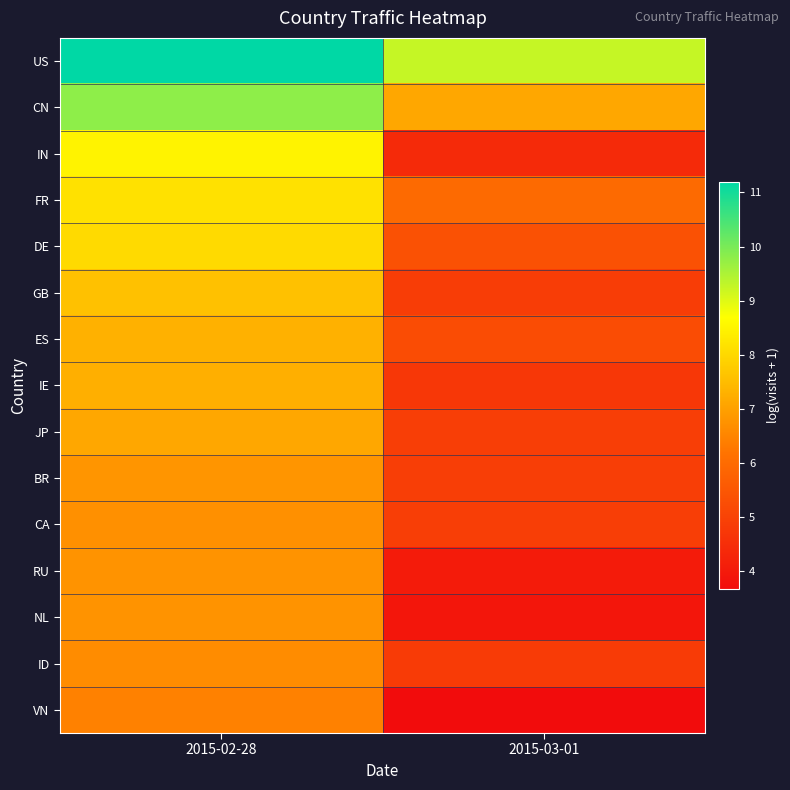

Reading left to right, transcribe all the data shown in this chart.

US: 2015-02-28=11.2	2015-03-01=9.2
CN: 2015-02-28=9.8	2015-03-01=7.1
IN: 2015-02-28=8.5	2015-03-01=4.4
FR: 2015-02-28=8.2	2015-03-01=6.0
DE: 2015-02-28=8.0	2015-03-01=5.4
GB: 2015-02-28=7.6	2015-03-01=4.9
ES: 2015-02-28=7.3	2015-03-01=5.2
IE: 2015-02-28=7.3	2015-03-01=4.7
JP: 2015-02-28=7.1	2015-03-01=4.9
BR: 2015-02-28=6.8	2015-03-01=4.9
CA: 2015-02-28=6.7	2015-03-01=4.9
RU: 2015-02-28=6.8	2015-03-01=4.0
NL: 2015-02-28=6.8	2015-03-01=3.9
ID: 2015-02-28=6.6	2015-03-01=4.8
VN: 2015-02-28=6.4	2015-03-01=3.7